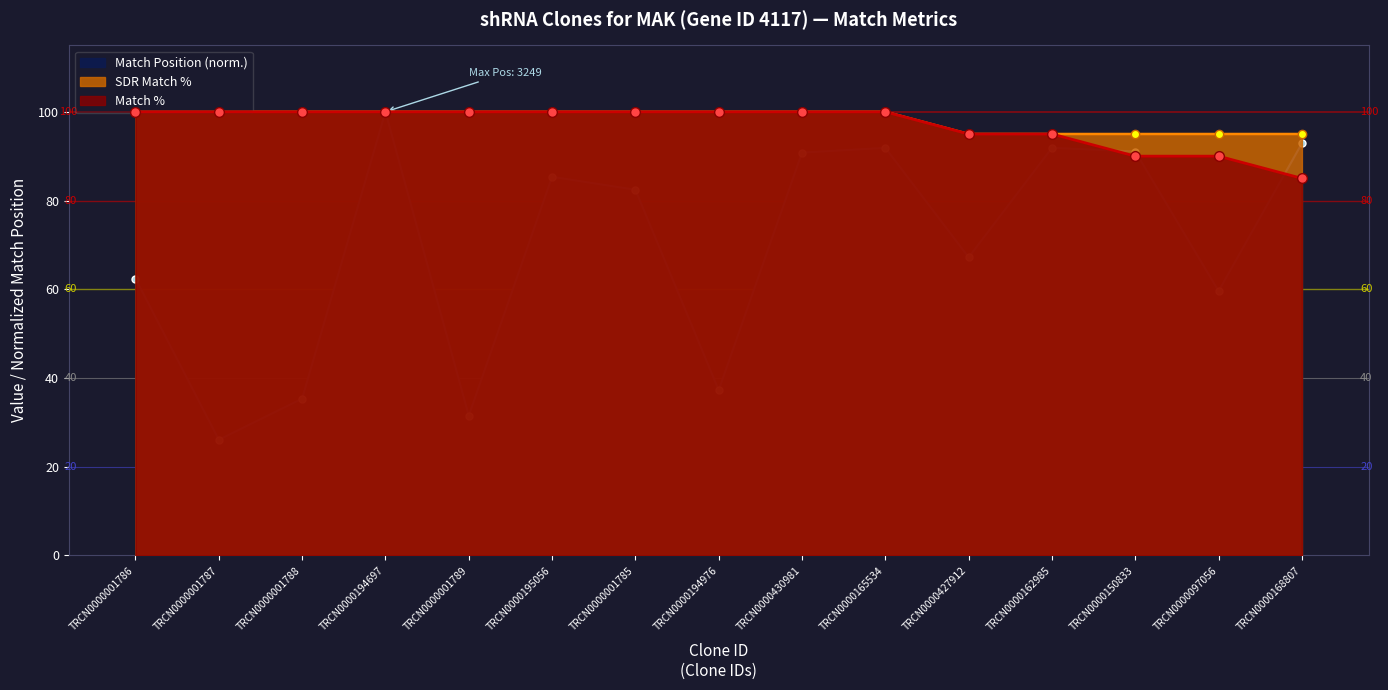

Reading right to left, what are all the values shown in this chart?

Match Position: TRCN0000168807=92.9	TRCN0000097056=59.6	TRCN0000150833=91.0	TRCN0000162985=91.9	TRCN0000427912=67.2	TRCN0000165534=91.9	TRCN0000430981=90.8	TRCN0000194976=37.2	TRCN0000001785=82.4	TRCN0000195056=85.3	TRCN0000001789=31.5	TRCN0000194697=100.0	TRCN0000001788=35.3	TRCN0000001787=26.1	TRCN0000001786=62.4
Match %: TRCN0000168807=85.0	TRCN0000097056=90.0	TRCN0000150833=90.0	TRCN0000162985=95.0	TRCN0000427912=95.0	TRCN0000165534=100.0	TRCN0000430981=100.0	TRCN0000194976=100.0	TRCN0000001785=100.0	TRCN0000195056=100.0	TRCN0000001789=100.0	TRCN0000194697=100.0	TRCN0000001788=100.0	TRCN0000001787=100.0	TRCN0000001786=100.0
SDR Match %: TRCN0000168807=95.0	TRCN0000097056=95.0	TRCN0000150833=95.0	TRCN0000162985=95.0	TRCN0000427912=95.0	TRCN0000165534=100.0	TRCN0000430981=100.0	TRCN0000194976=100.0	TRCN0000001785=100.0	TRCN0000195056=100.0	TRCN0000001789=100.0	TRCN0000194697=100.0	TRCN0000001788=100.0	TRCN0000001787=100.0	TRCN0000001786=100.0